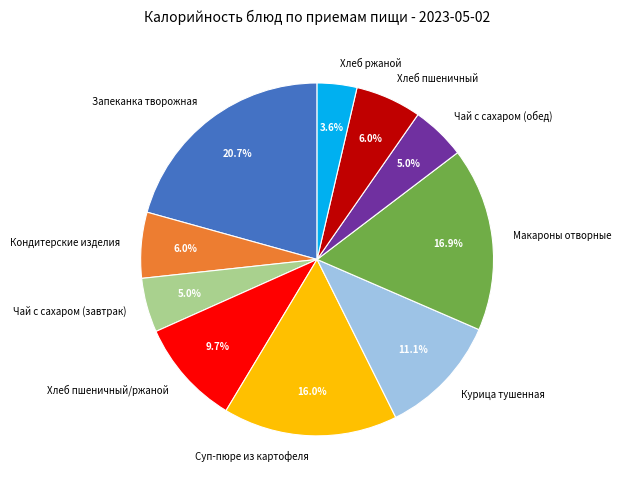

What percentage do Хлеб пшеничный and Запеканка творожная together represent?

26.7%